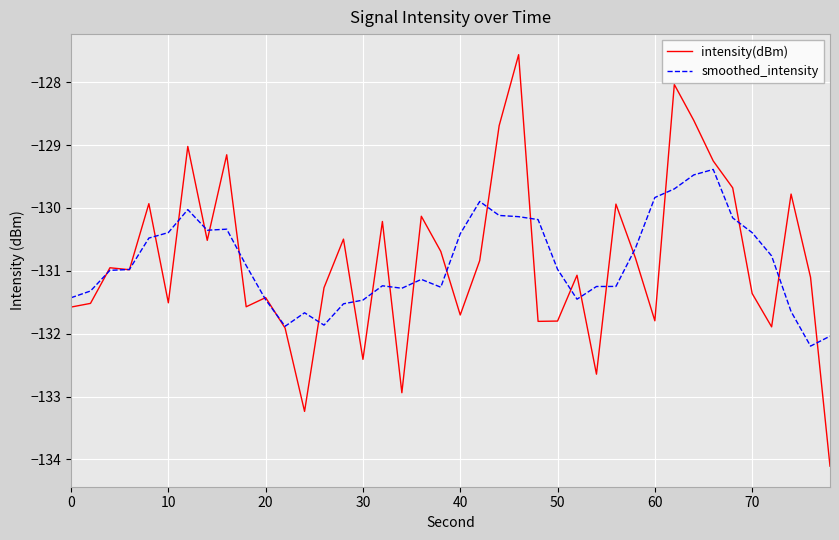

List the series in order of their peak value, lowest first.

smoothed_intensity, intensity(dBm)